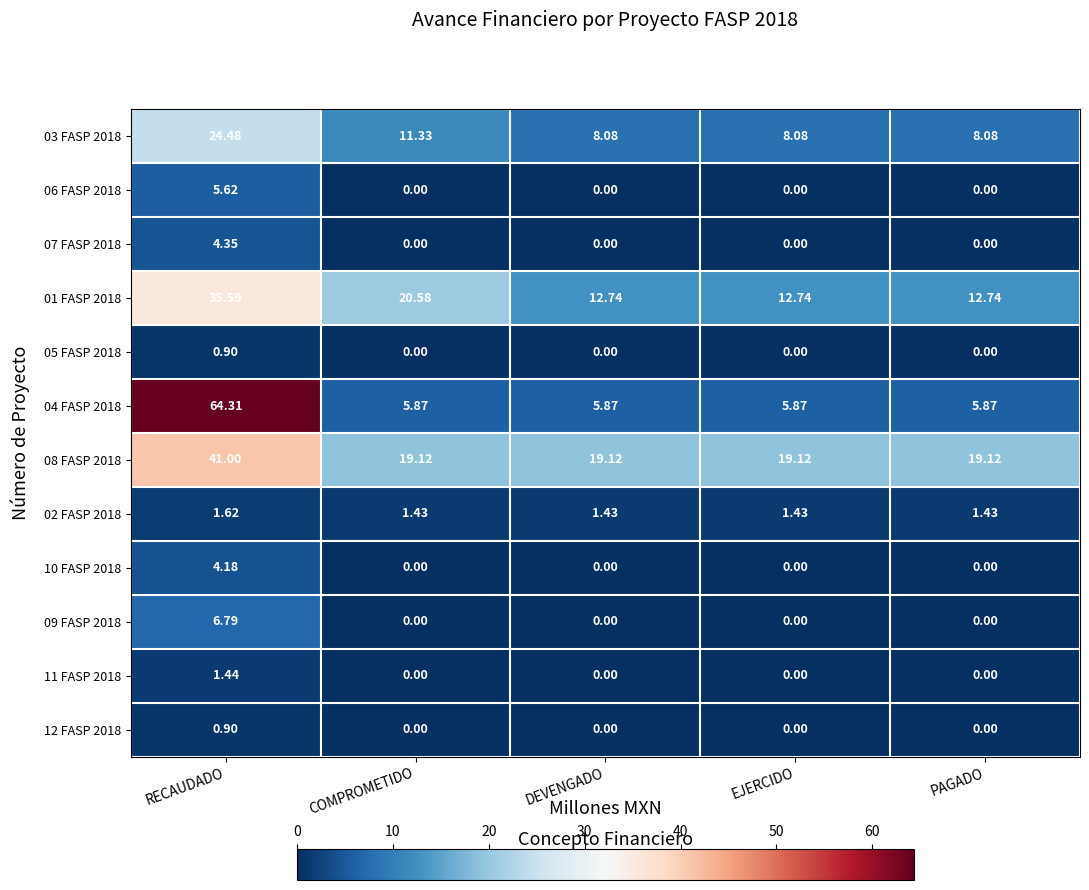

Is the value of 08 FASP 2018 at EJERCIDO greater than the value of 01 FASP 2018 at PAGADO?

Yes